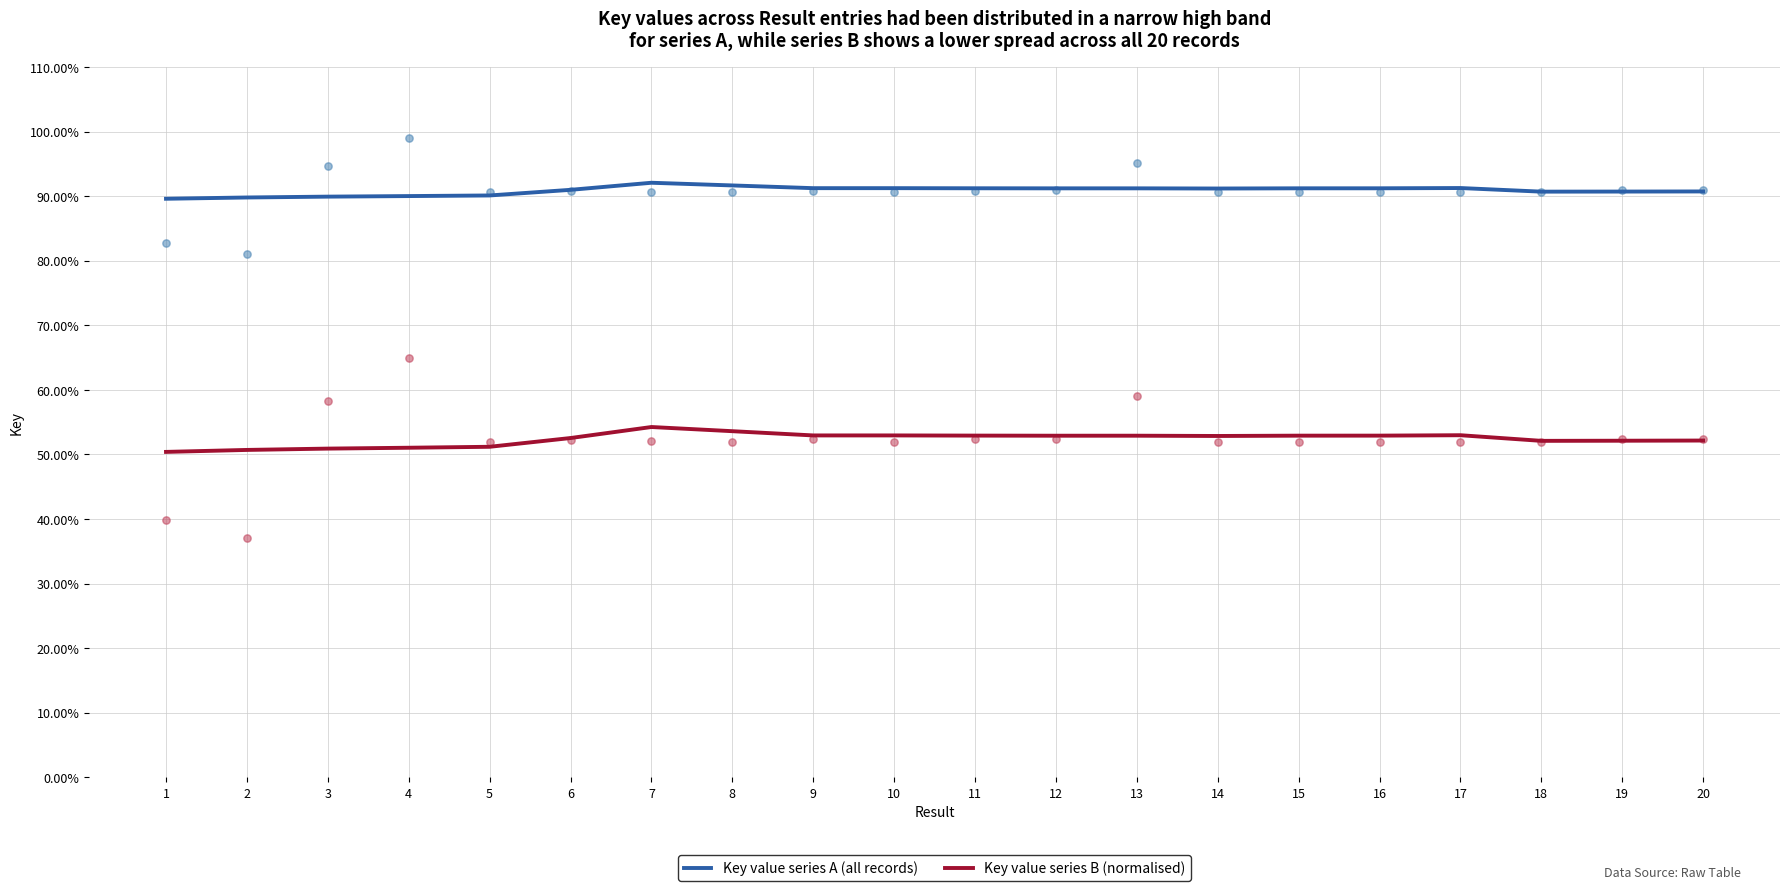

Is the value of Key value series B (normalised) at 4 greater than the value of Key value series A (all records) at 14?

No